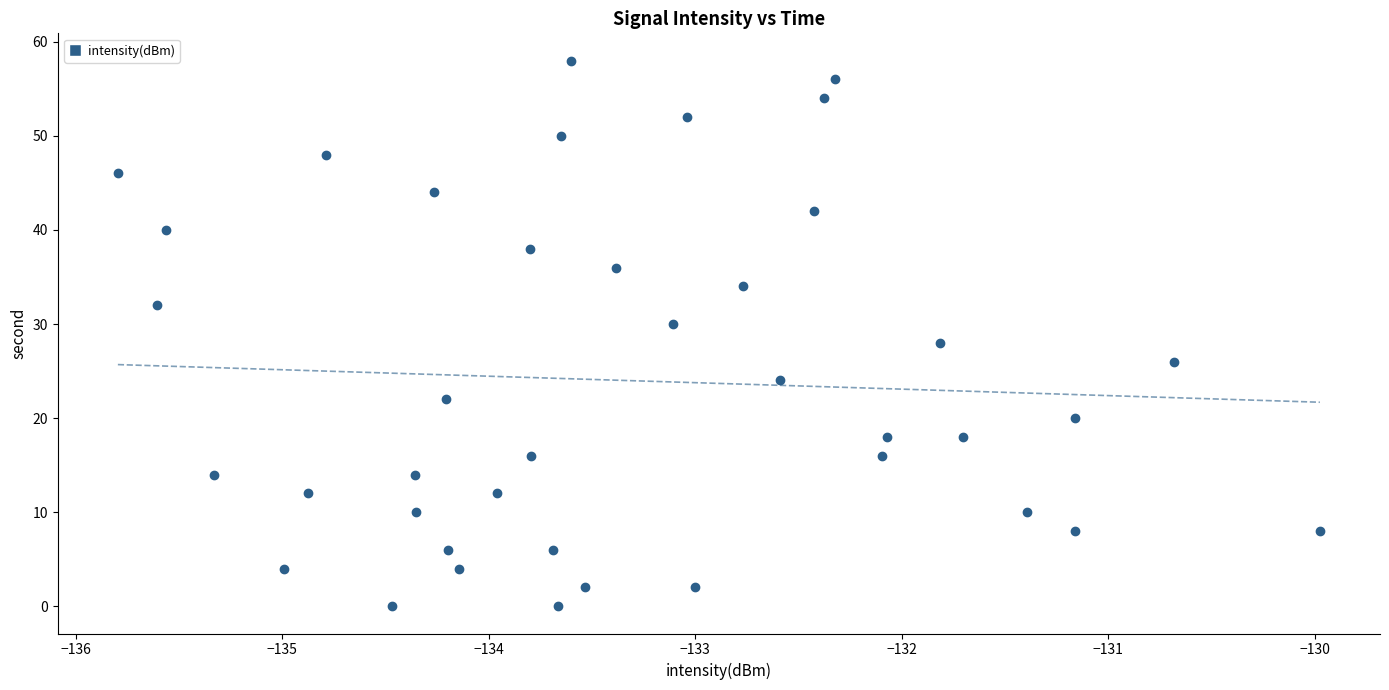

What is the range of Y values (max minus min)?

58